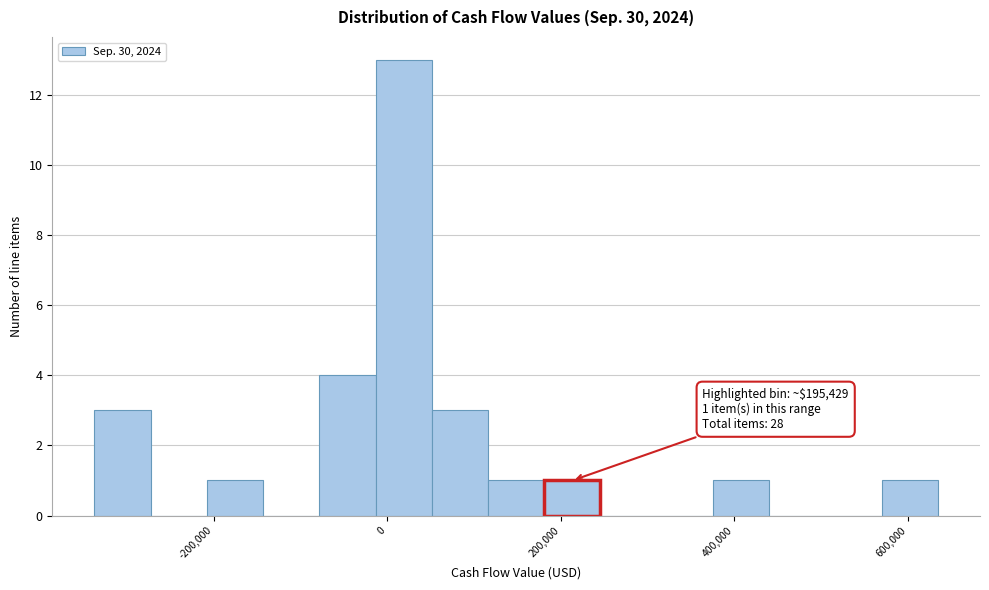

Around what value on the x-axis is the tallest bar? Give the approximate position of its centre, as read against the axis.

20000